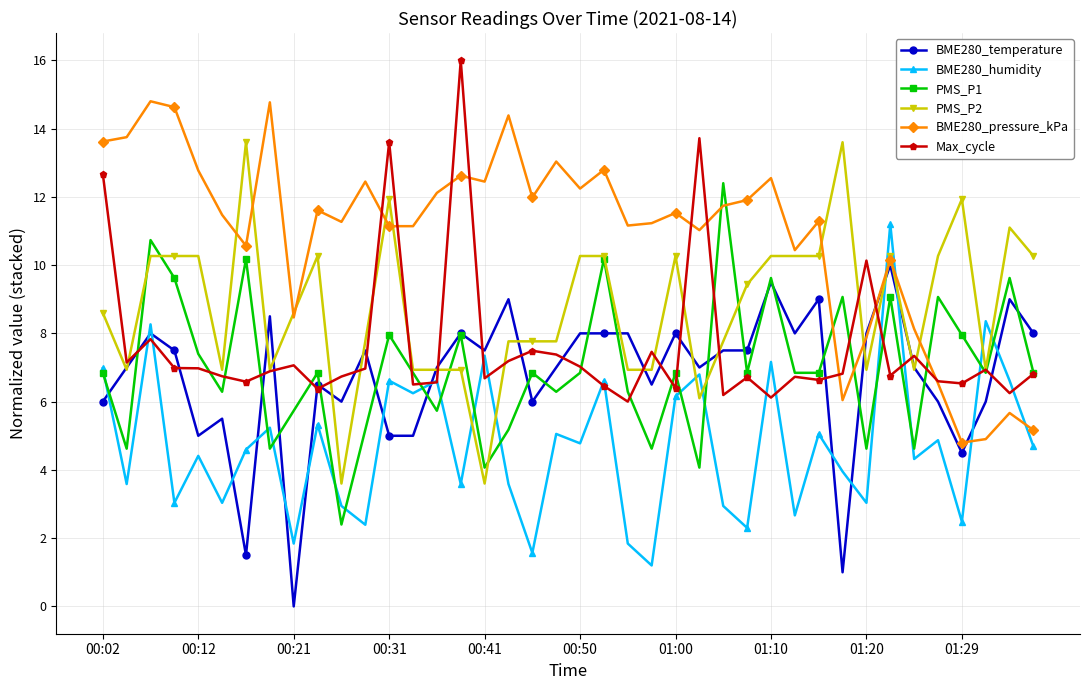

List the series in order of their peak value, lowest first.

BME280_temperature, BME280_humidity, PMS_P1, PMS_P2, BME280_pressure_kPa, Max_cycle